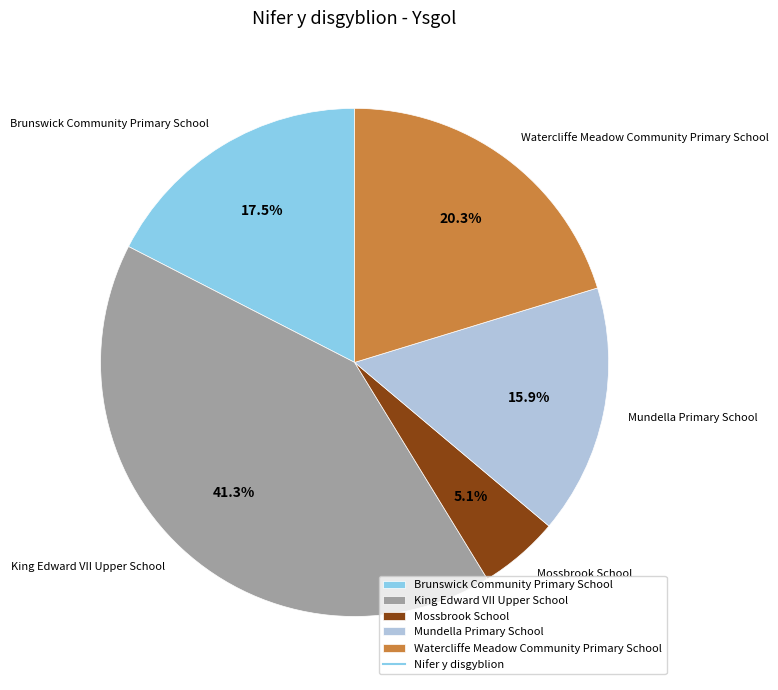

How many slices are in this pie chart?

5